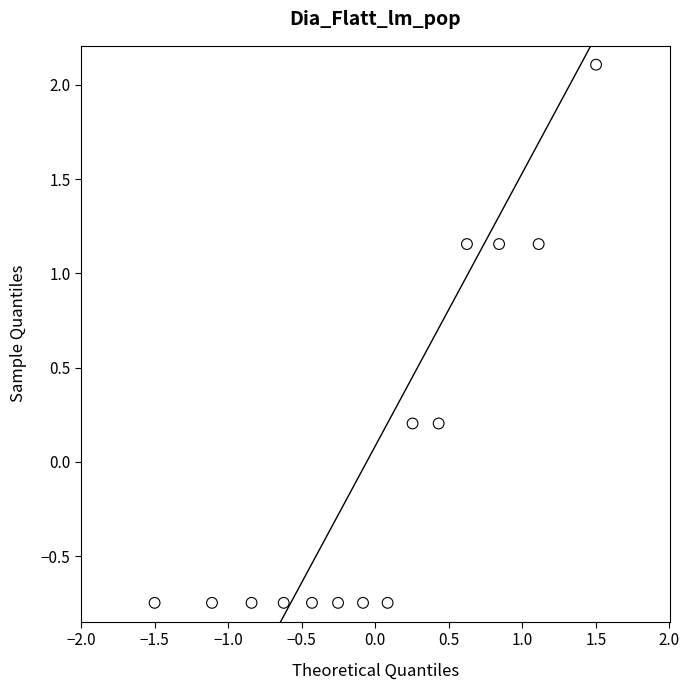

What is the range of Y values (max minus min)?

2.9